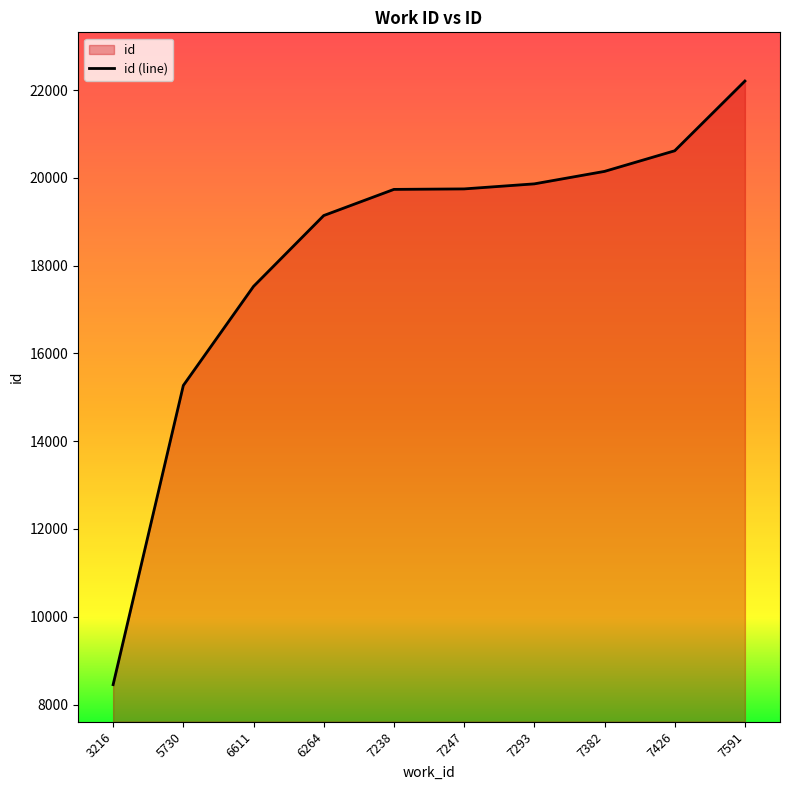

How many data points are less than 19747?

5